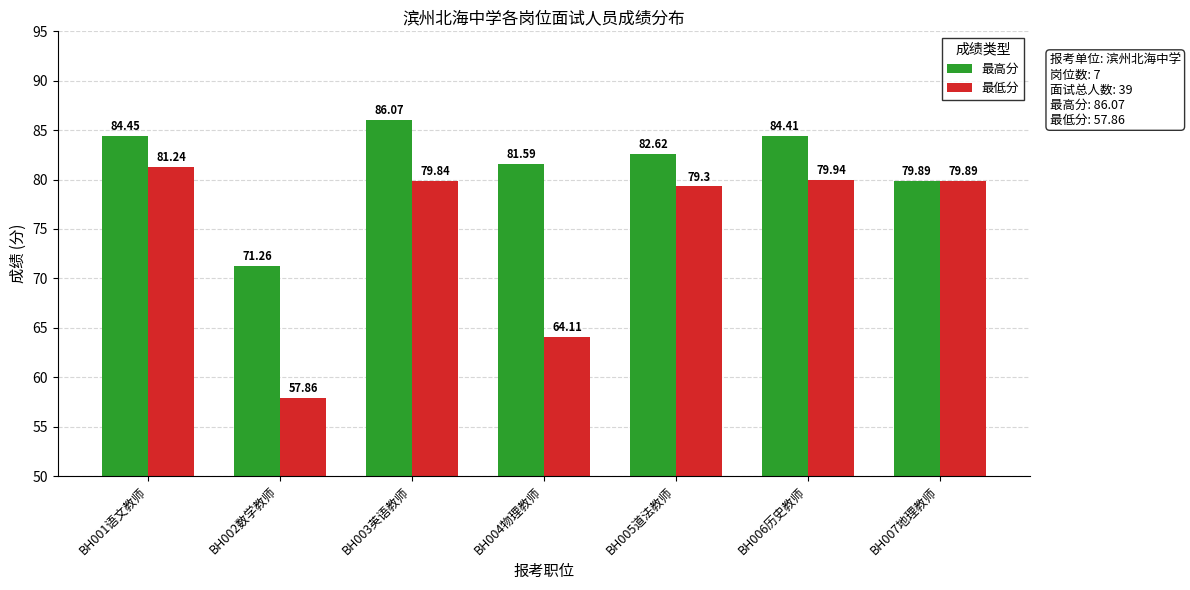

What is the average value of the 最低分 series?

74.6